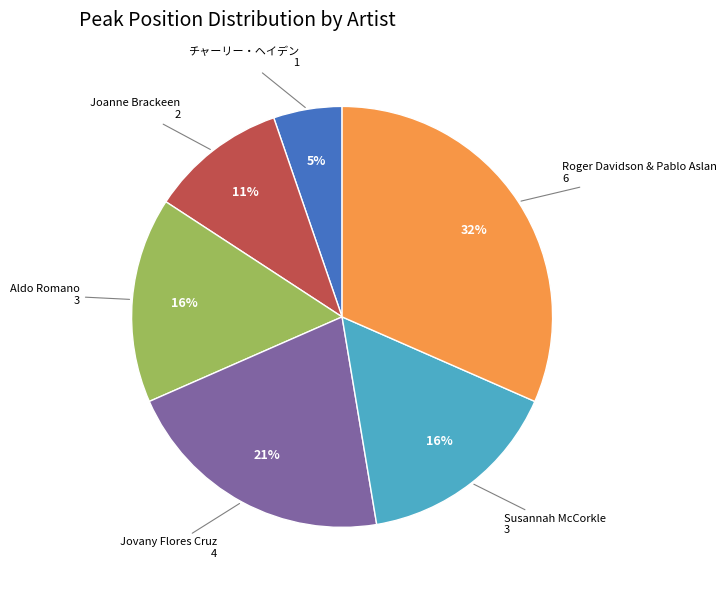

Is there a majority slice in this chart?

No